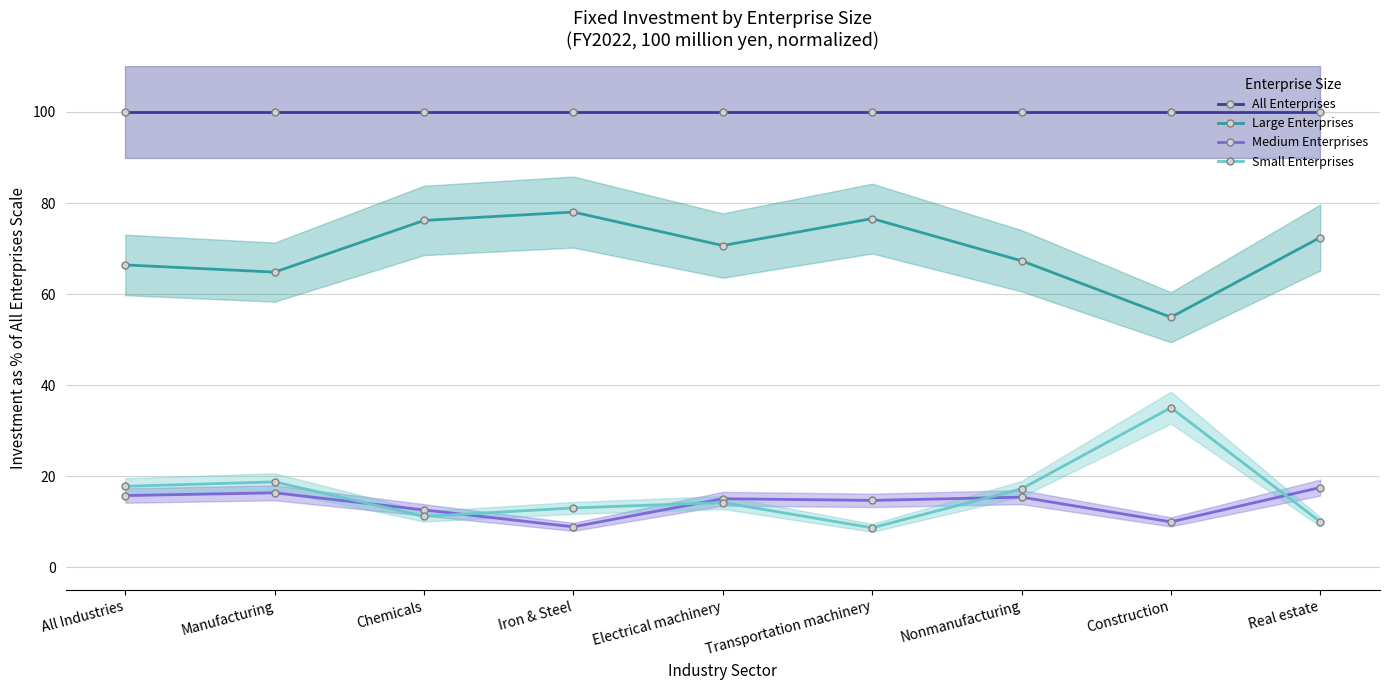

What is the sum of all Medium Enterprises values?

126.4